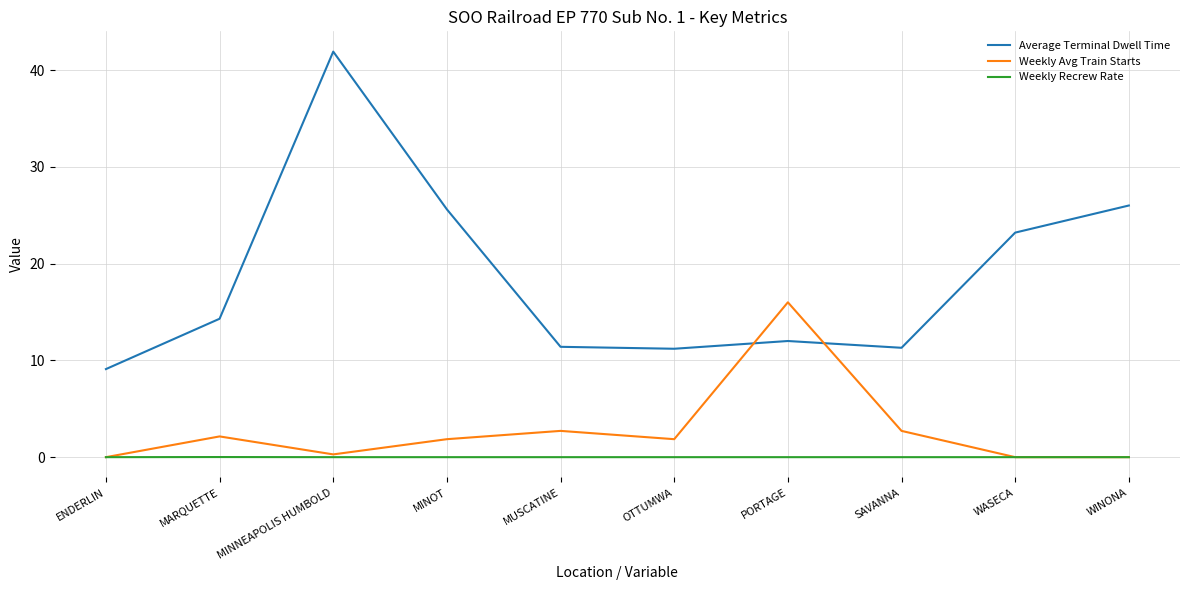

How many lines are shown in the chart?

3